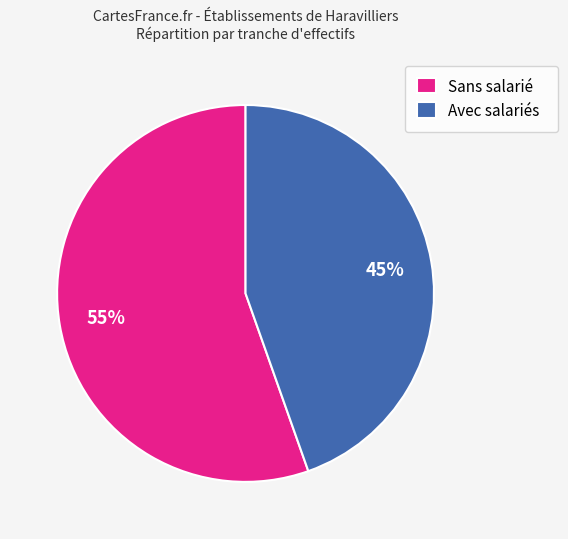

True or false: Avec salariés accounts for 50% of the total.

False